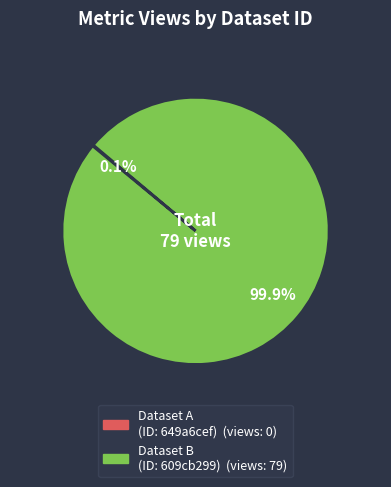

Is there any slice that represents more than half of the pie?

Yes